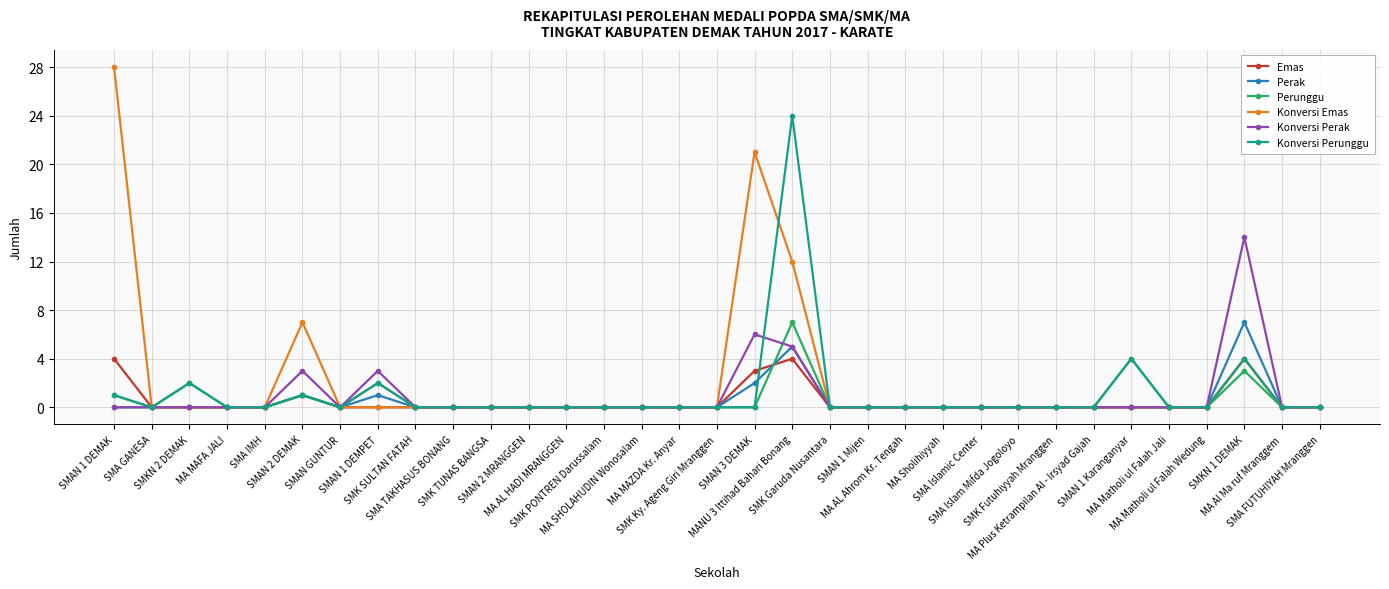

True or false: Perak has more than 2 interior local peaks.

True